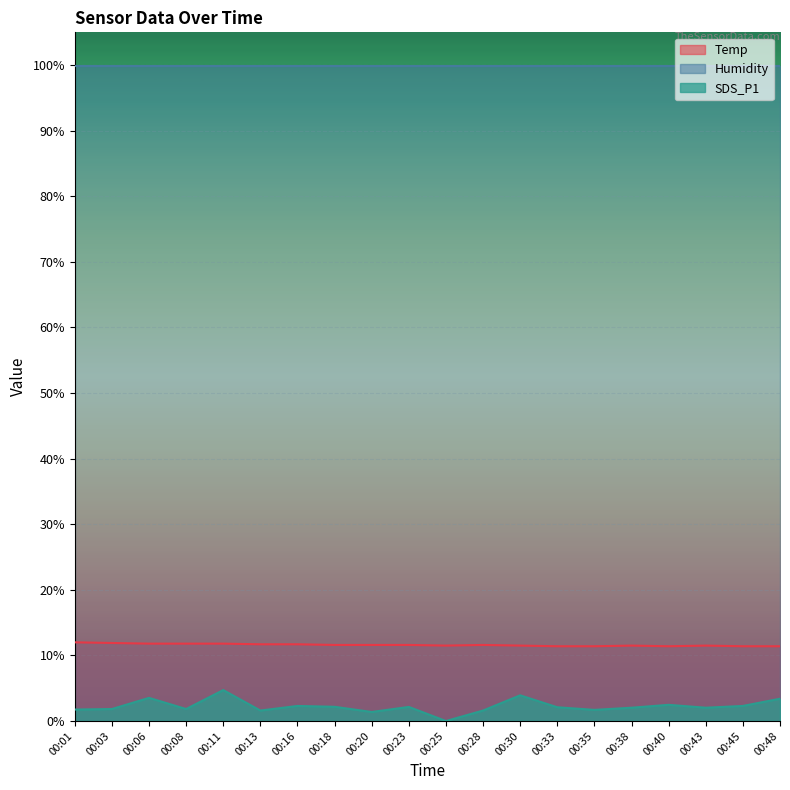

Reading left to right, list all the values displayed in this chart.

Temp: 12.0	11.9	11.8	11.8	11.8	11.7	11.7	11.6	11.6	11.6	11.5	11.6	11.5	11.4	11.4	11.5	11.4	11.5	11.4	11.4
SDS_P1: 1.8	1.8	3.5	1.8	4.7	1.6	2.3	2.2	1.4	2.1	0.0	1.6	3.9	2.1	1.7	2.0	2.5	2.0	2.3	3.4